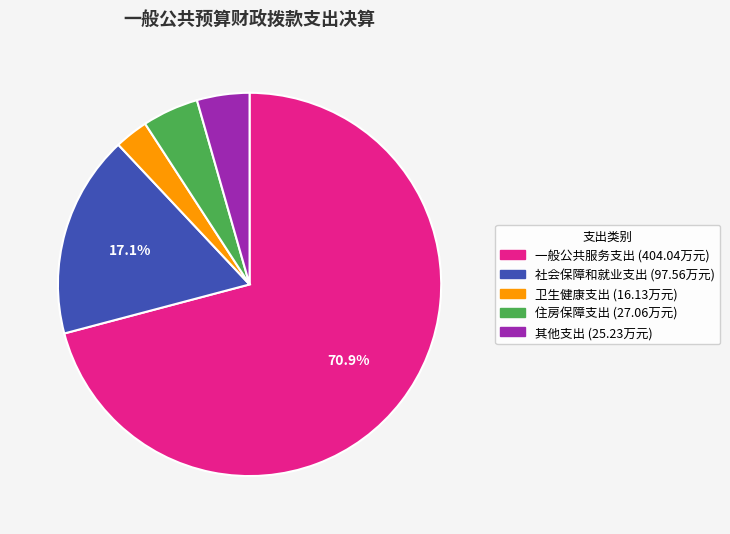

What percentage is the 社会保障和就业支出 slice, to the nearest percent?

17%